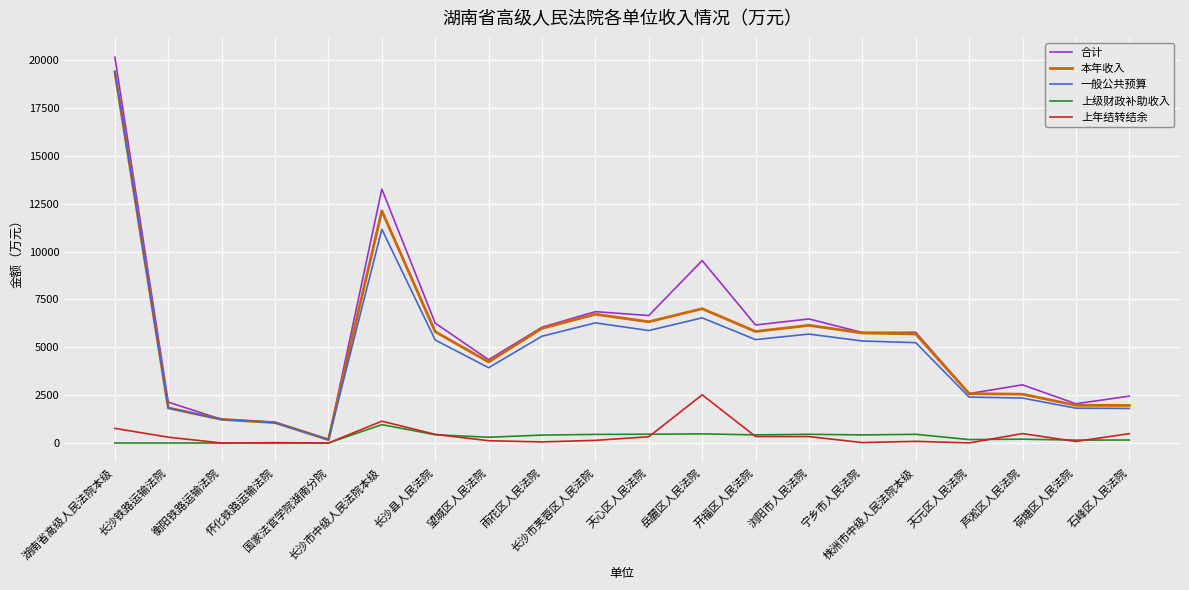

Read the 合计 value at 长沙县人民法院.

6259.0